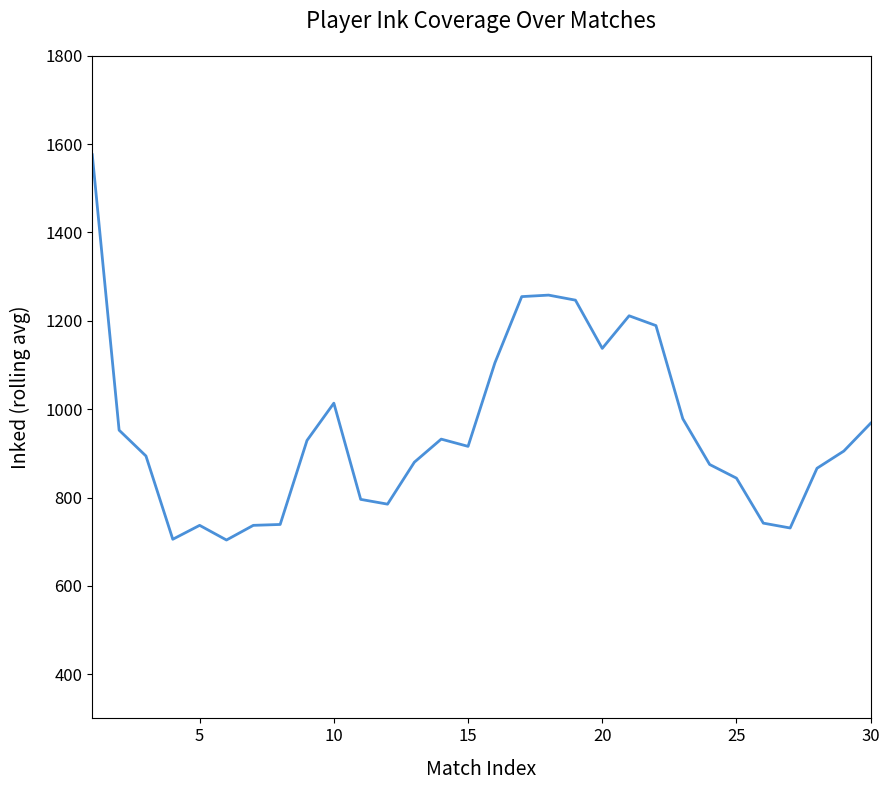

What is the difference between the maximum and minimum values?

872.2